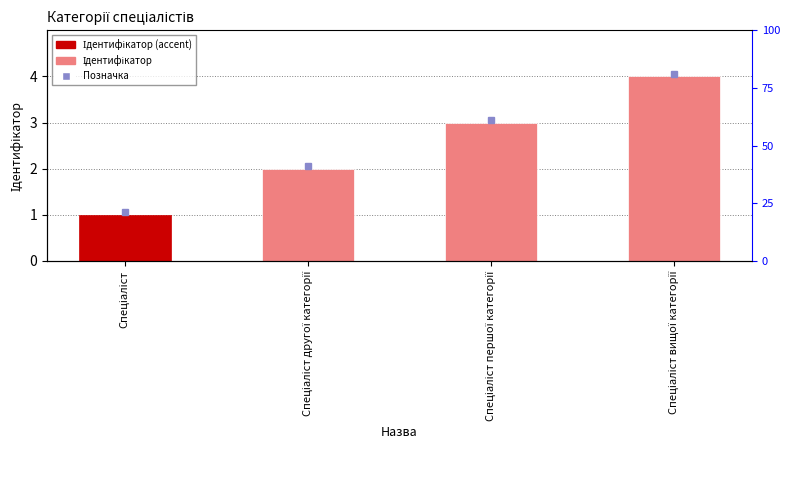

Count the number of categories in the chart.

4